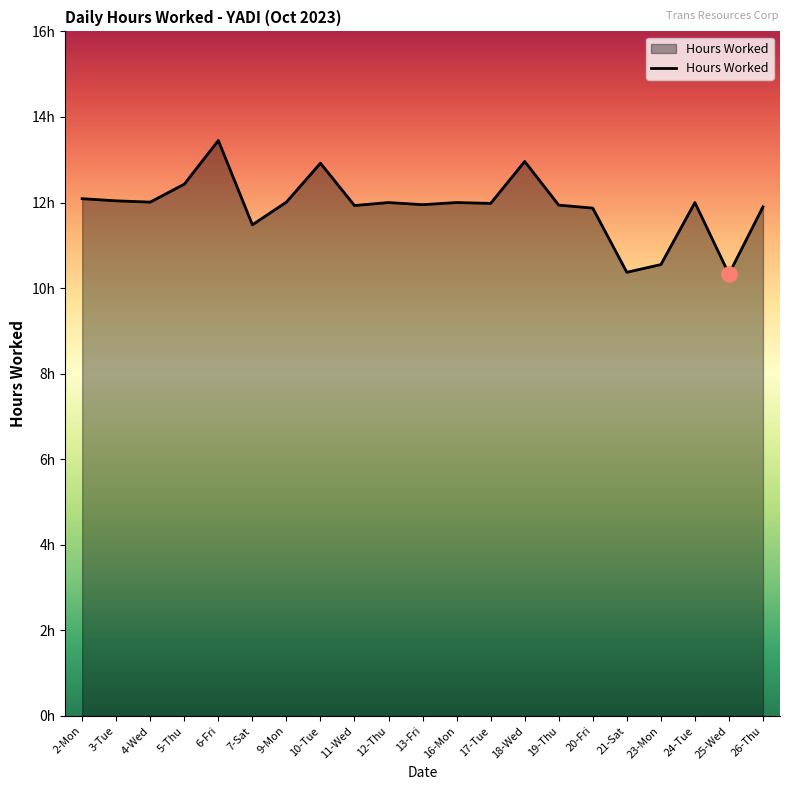

Is this an area chart (filled region under the line)?

Yes